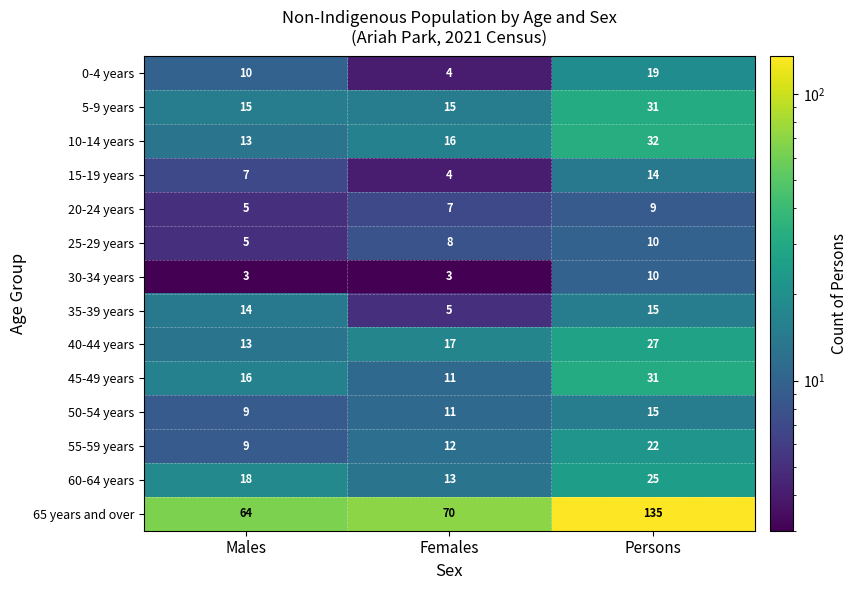

How many series are shown in this chart?

14